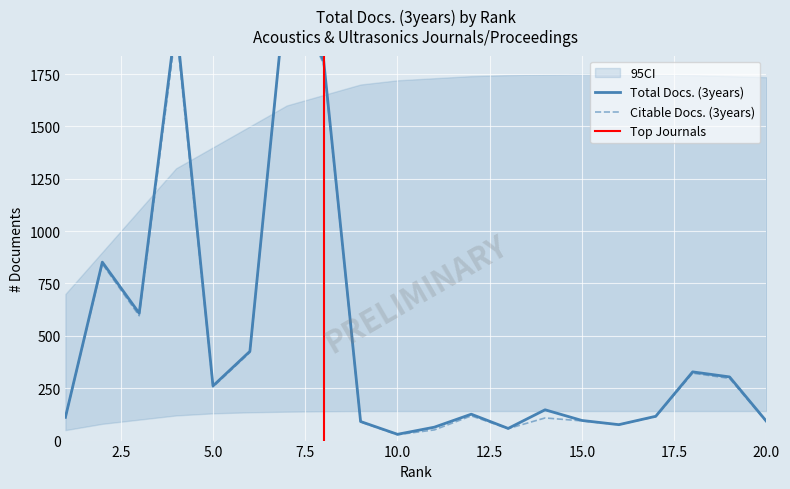

Which has a higher value, 14 or 16?

14